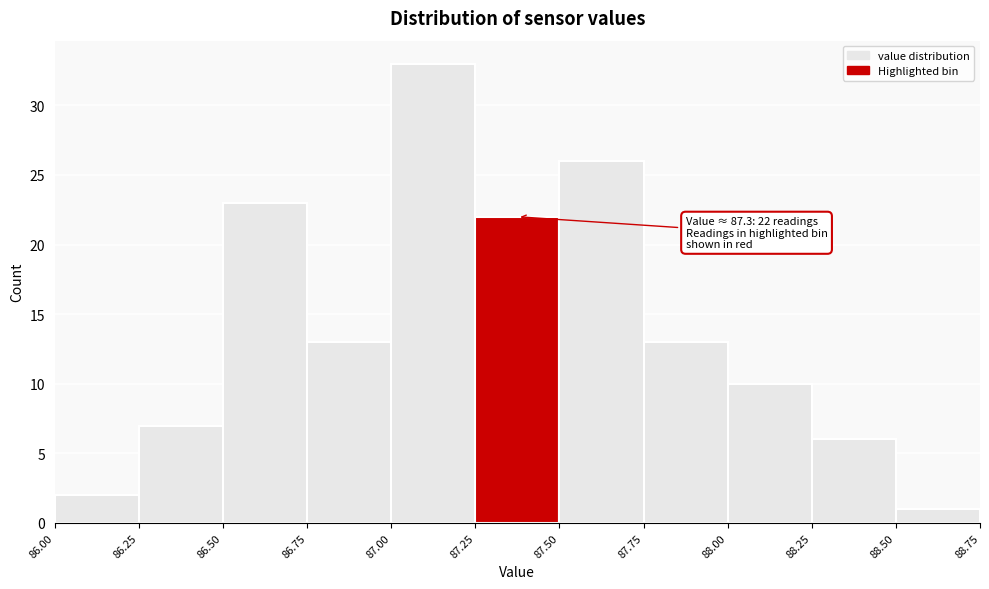

Which range on the x-axis has the tallest bar?

87.00 to 87.25